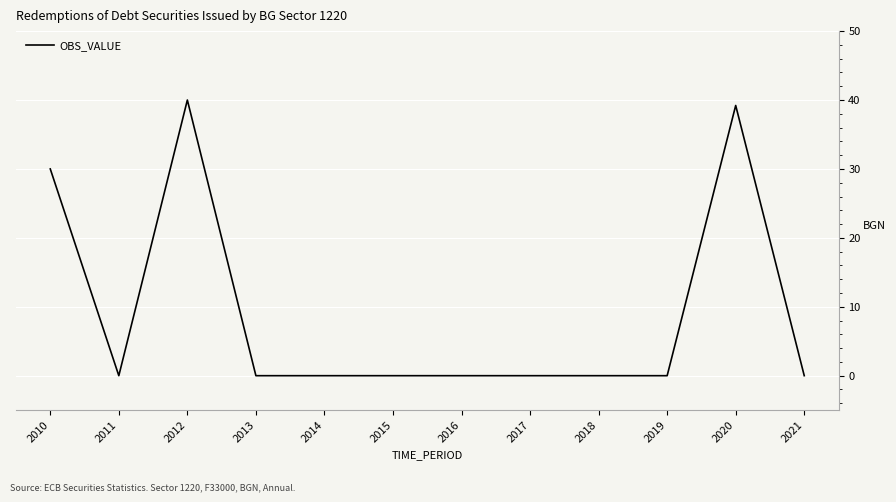

What is the difference between the maximum and minimum values?

40.0